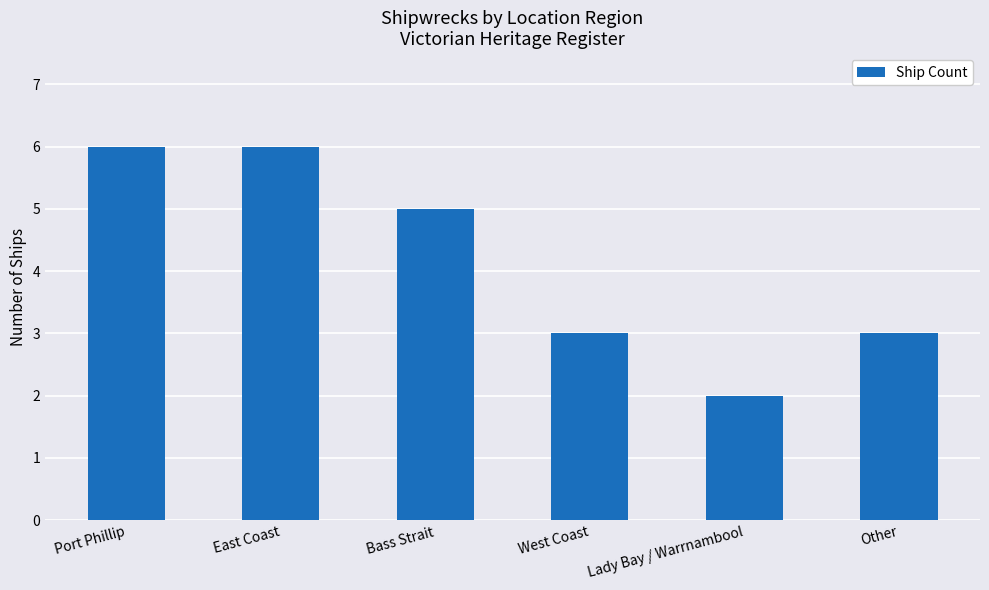

How many data points are less than 5?

3